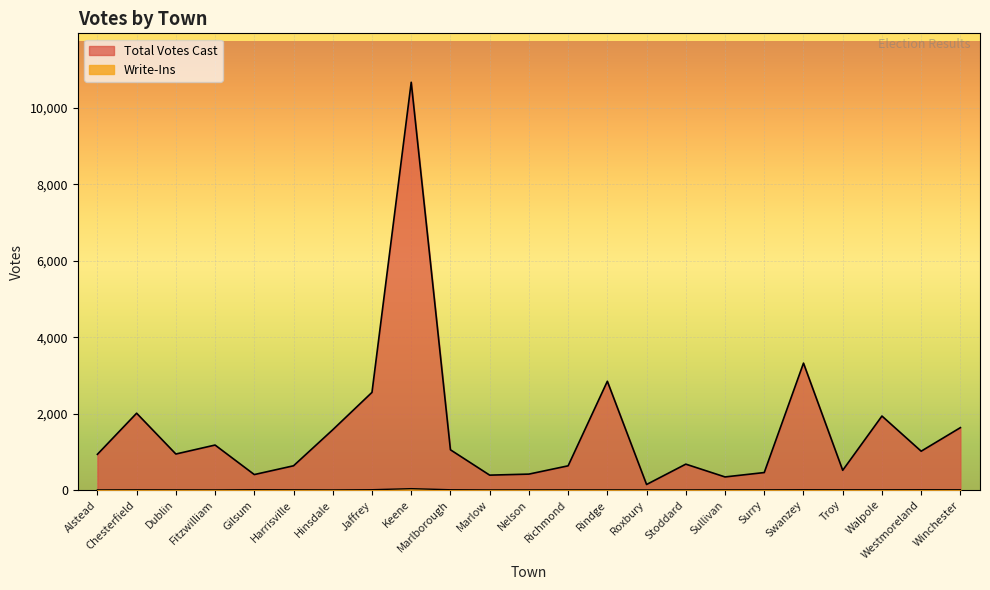

What is the sum of the Write-Ins values at Gilsum and Troy?

7